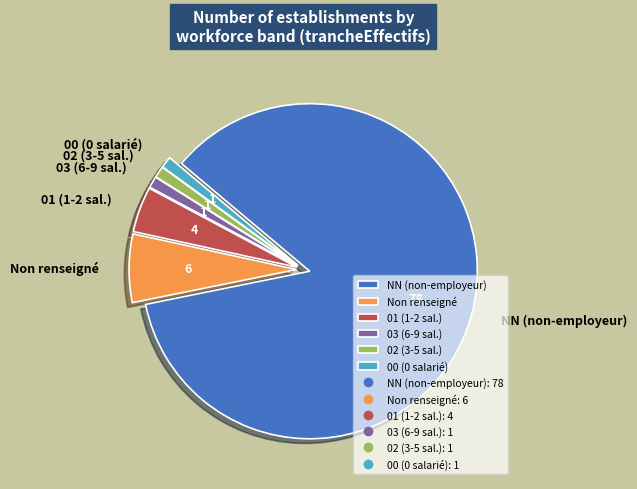

Approximately how many times larger is the value at 03 (6-9 sal.) compared to 02 (3-5 sal.)?

1.0